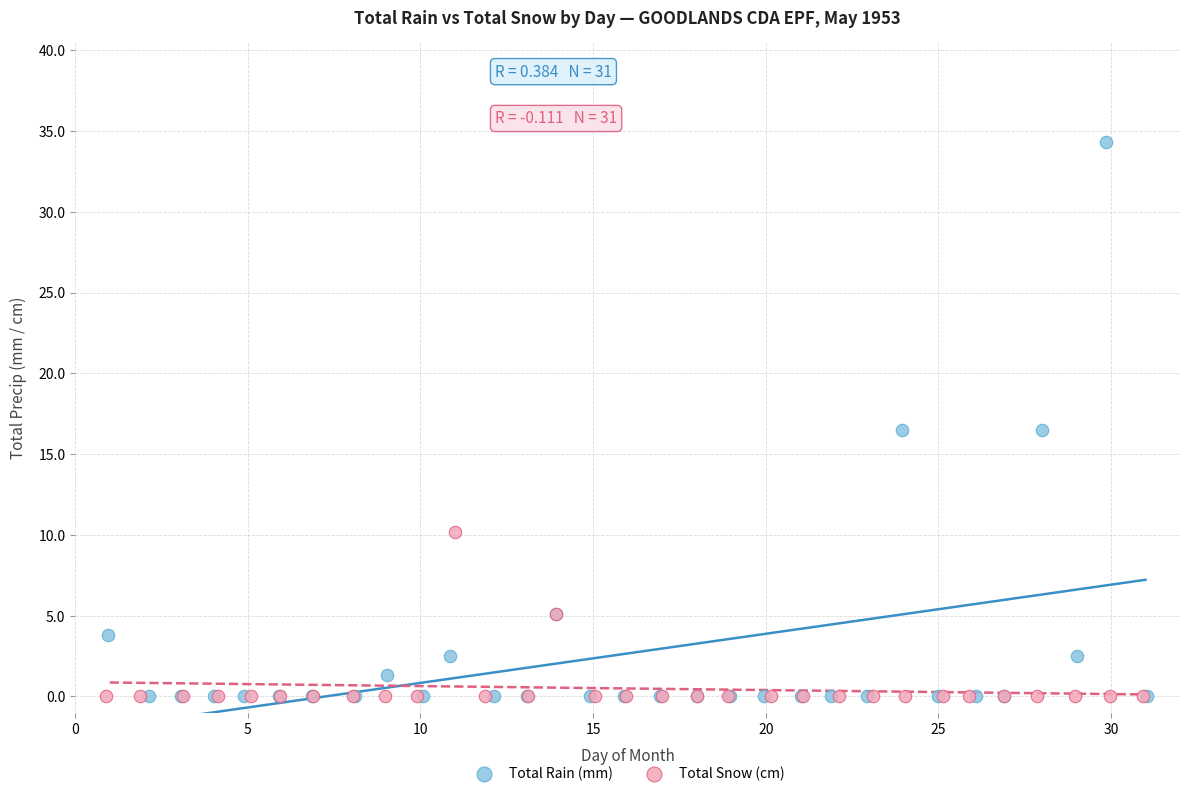

Which series has the largest Y range (max minus min)?

Total Rain (mm)